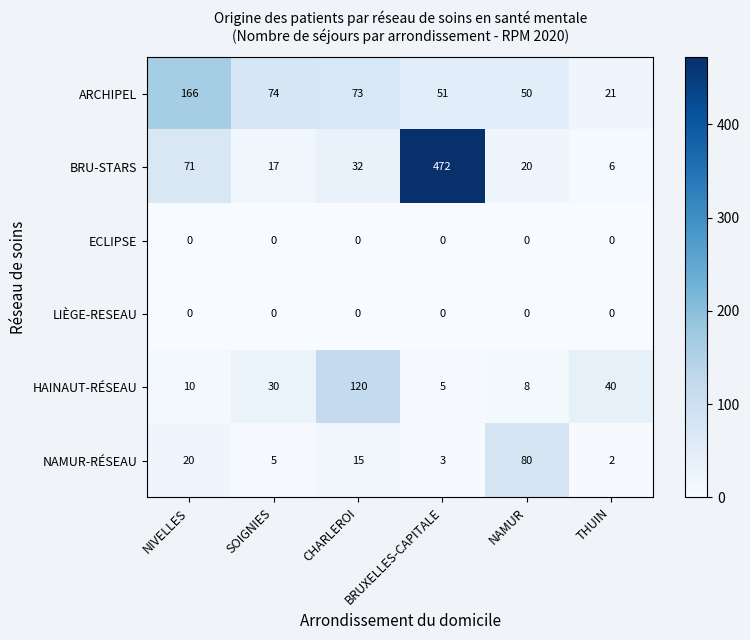

Rank the categories by HAINAUT-RÉSEAU value from lowest to highest.

BRUXELLES-CAPITALE, NAMUR, NIVELLES, SOIGNIES, THUIN, CHARLEROI